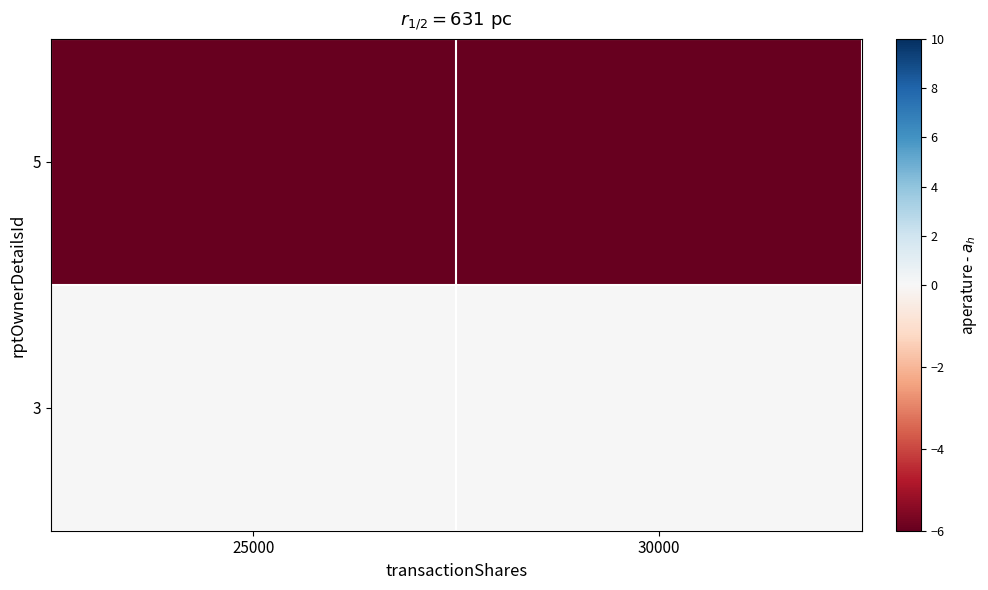

List the series in order of their overall mean, lowest first.

5, 3